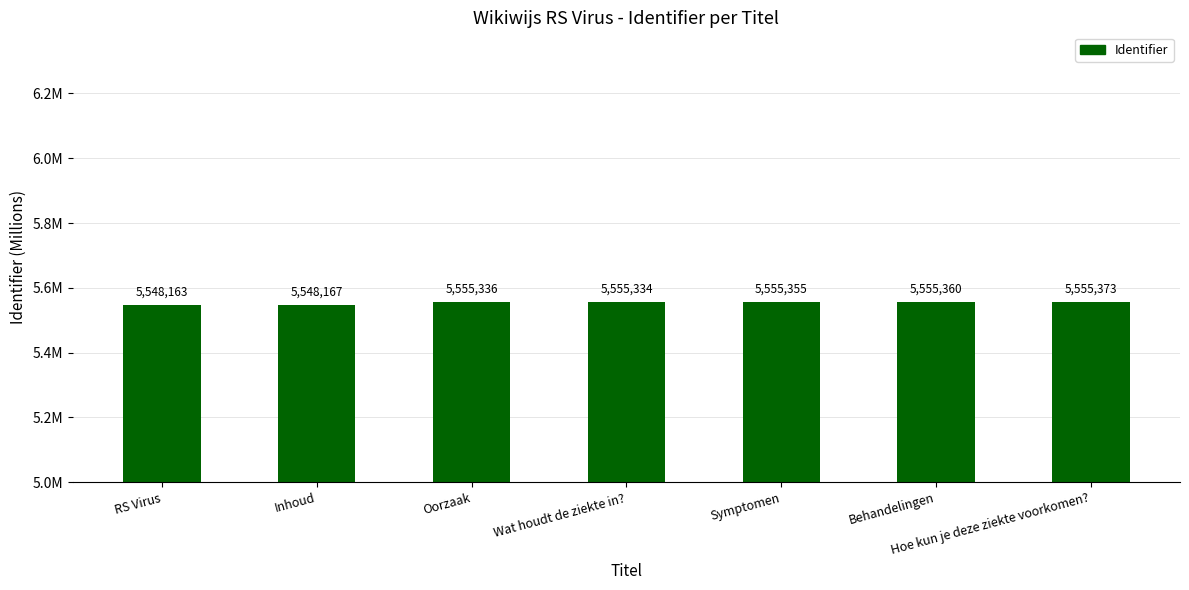

Rank the categories by value from lowest to highest.

RS Virus, Inhoud, Wat houdt de ziekte in?, Oorzaak, Symptomen, Behandelingen, Hoe kun je deze ziekte voorkomen?